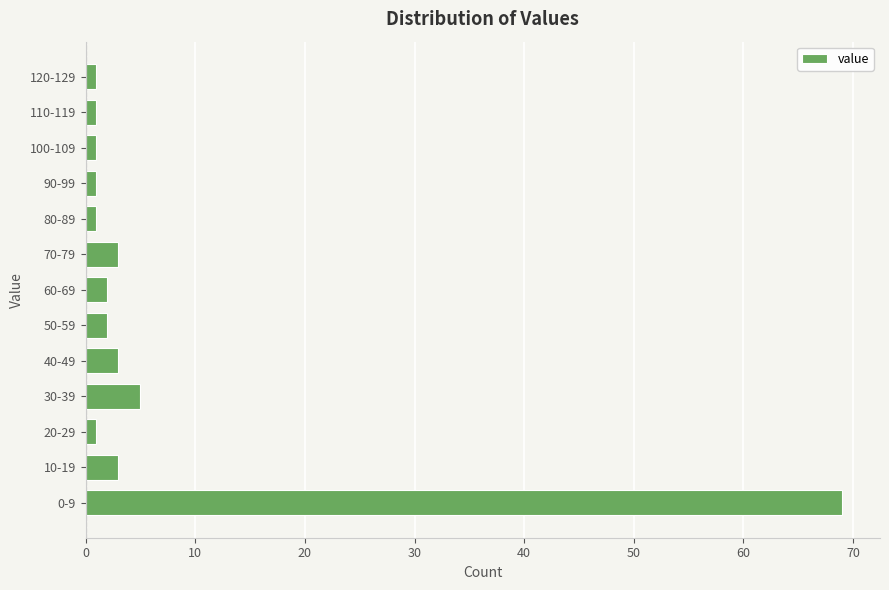

Reading top to bottom, what are all the values shown in this chart?

120-129=1	110-119=1	100-109=1	90-99=1	80-89=1	70-79=3	60-69=2	50-59=2	40-49=3	30-39=5	20-29=1	10-19=3	0-9=69